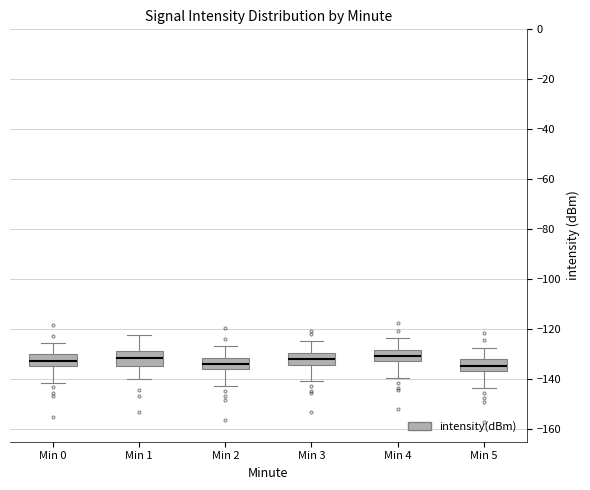

Reading left to right, transcribe this box plot: for each box, give where its median line is, the range the box spans, and where its two whiskers end, as read against the y-axis. The values are not printed on the chart, so give them approximately, as read against the axis.

Min 0: median -132, box -134 to -130, whiskers -142 to -126
Min 1: median -132, box -134 to -128, whiskers -140 to -122
Min 2: median -134, box -136 to -132, whiskers -142 to -126
Min 3: median -132, box -134 to -130, whiskers -140 to -124
Min 4: median -130, box -132 to -128, whiskers -140 to -124
Min 5: median -134, box -136 to -132, whiskers -144 to -128